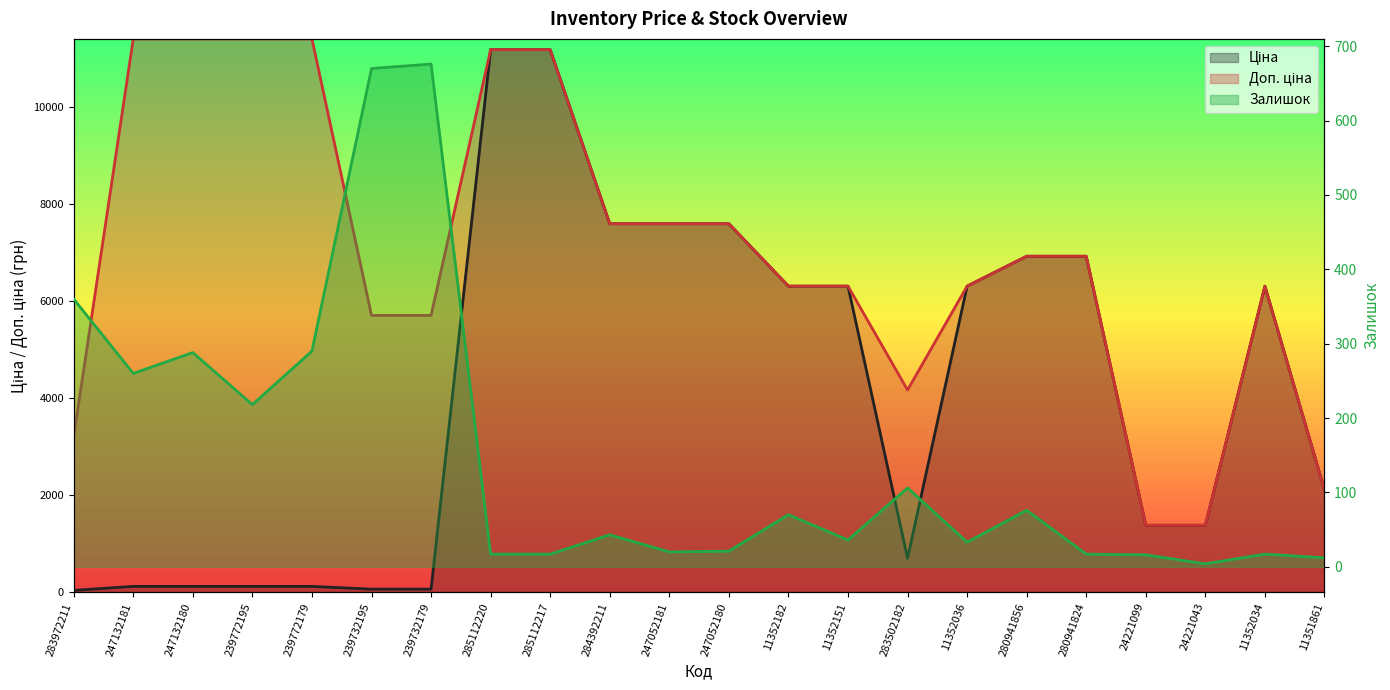

What is the difference between the highest and lowest values at 283502182?

4059.6